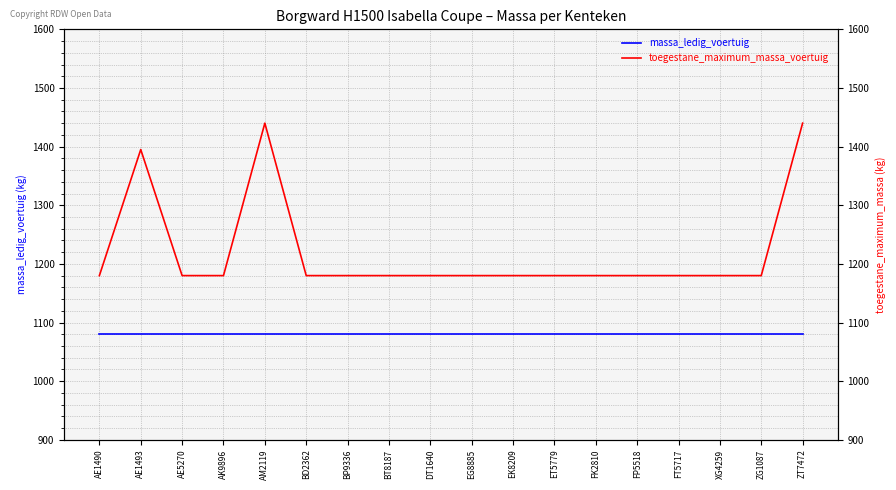

At how many categories does at least one series exceed 1389?

3